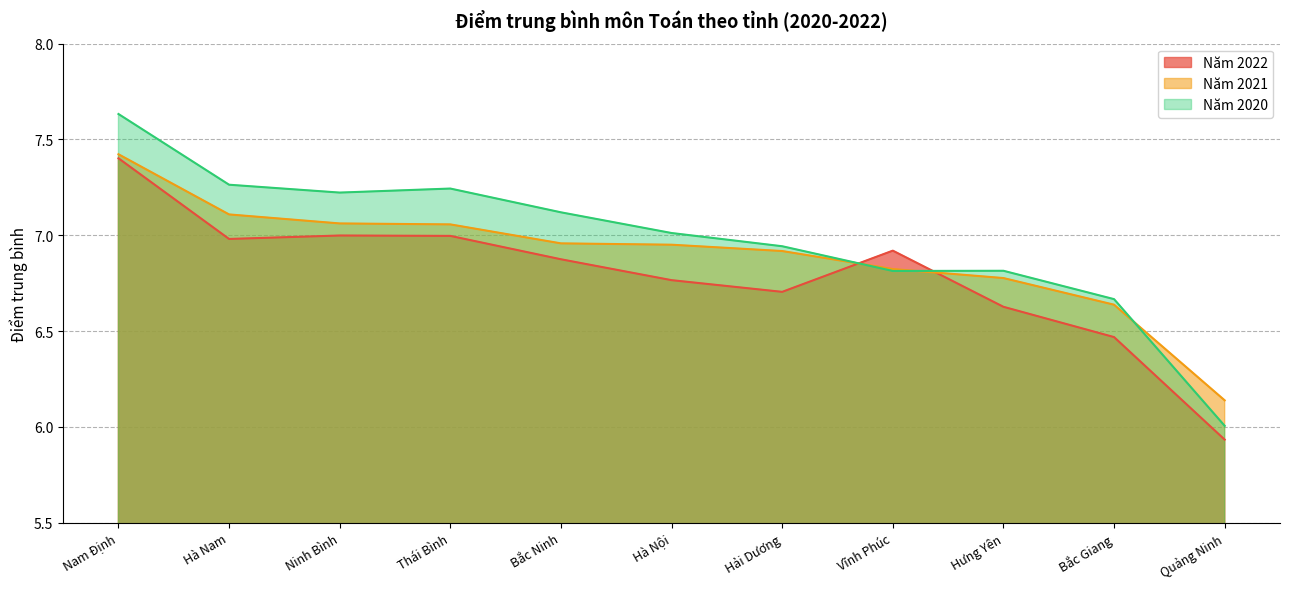

Reading left to right, what are all the values shown in this chart?

Năm 2022: Nam Định=7.4	Hà Nam=7.0	Ninh Bình=7.0	Thái Bình=7.0	Bắc Ninh=6.9	Hà Nội=6.8	Hải Dương=6.7	Vĩnh Phúc=6.9	Hưng Yên=6.6	Bắc Giang=6.5	Quảng Ninh=5.9
Năm 2021: Nam Định=7.4	Hà Nam=7.1	Ninh Bình=7.1	Thái Bình=7.1	Bắc Ninh=7.0	Hà Nội=7.0	Hải Dương=6.9	Vĩnh Phúc=6.8	Hưng Yên=6.8	Bắc Giang=6.6	Quảng Ninh=6.1
Năm 2020: Nam Định=7.6	Hà Nam=7.3	Ninh Bình=7.2	Thái Bình=7.2	Bắc Ninh=7.1	Hà Nội=7.0	Hải Dương=6.9	Vĩnh Phúc=6.8	Hưng Yên=6.8	Bắc Giang=6.7	Quảng Ninh=6.0